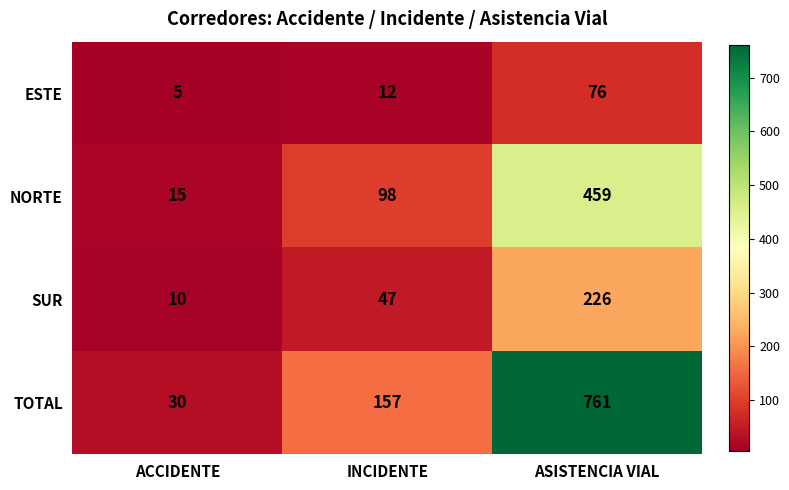

The value of NORTE at INCIDENTE is 98. True or false?

True